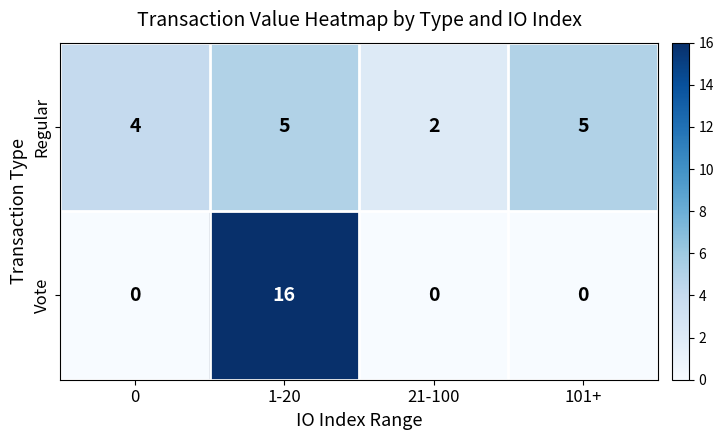

Rank the series by their maximum value, from lowest to highest.

Regular, Vote